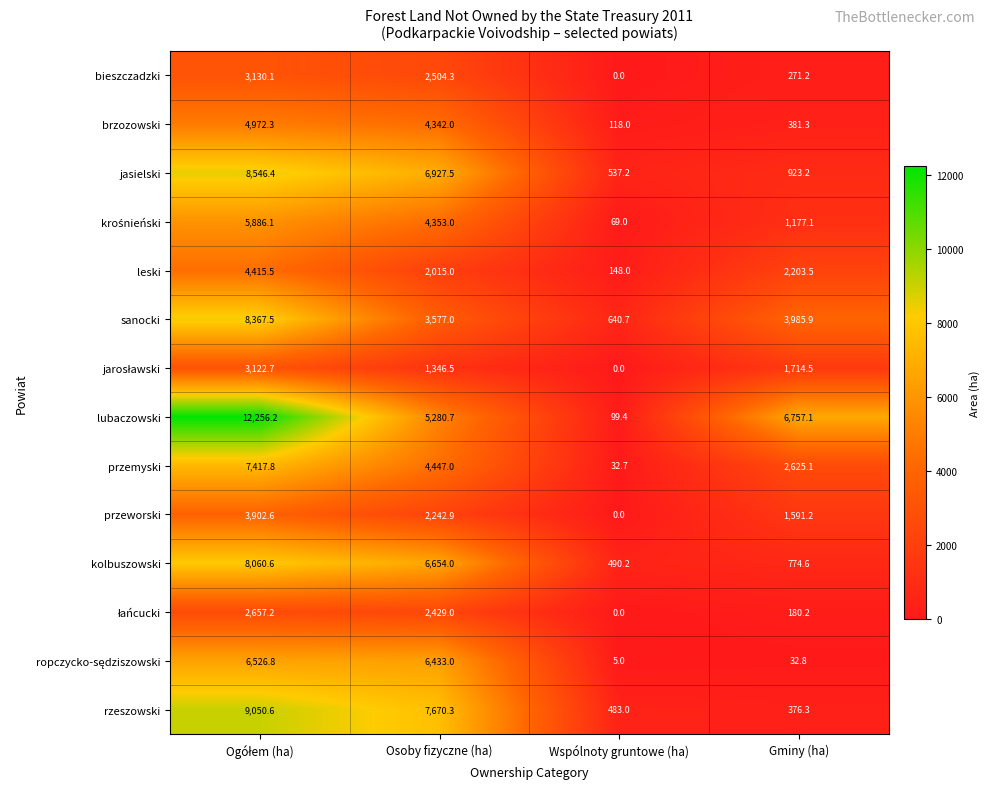

The value of rzeszowski at Osoby fizyczne (ha) is 7670.3. True or false?

True